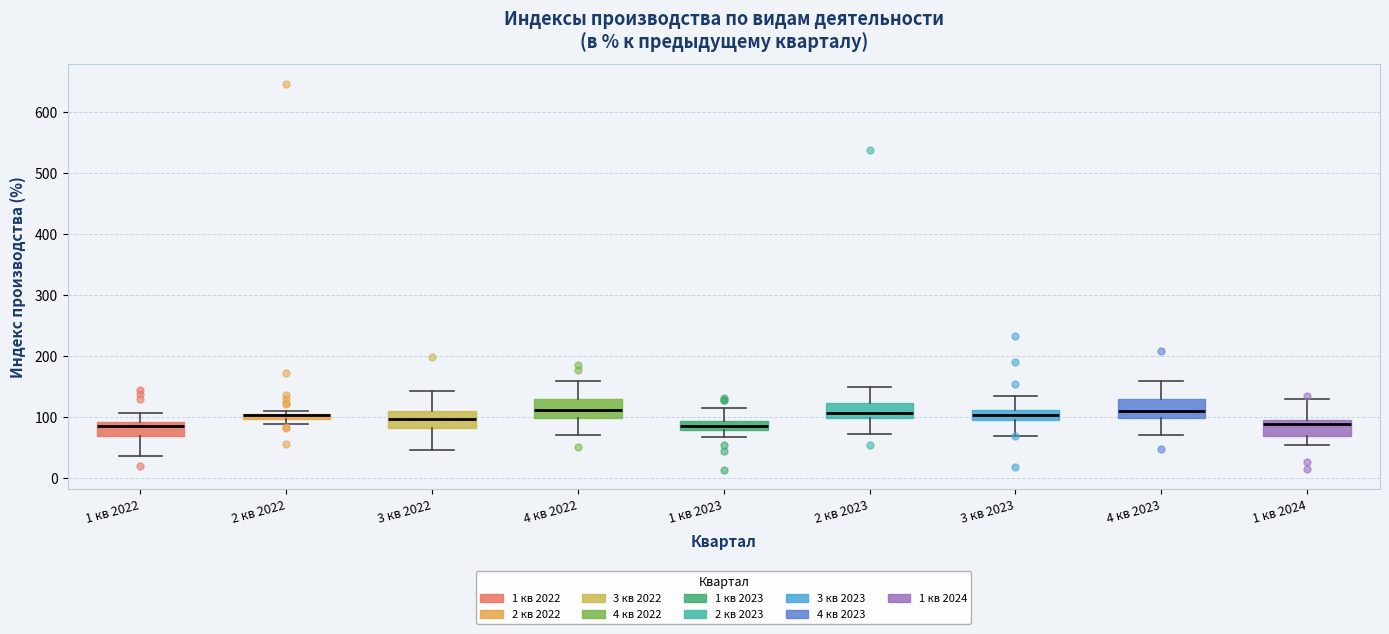

Where is the upper edge of the box for 2 кв 2023 on the y-axis? The values are not printed on the chart, so give them approximately, as read against the axis.

120